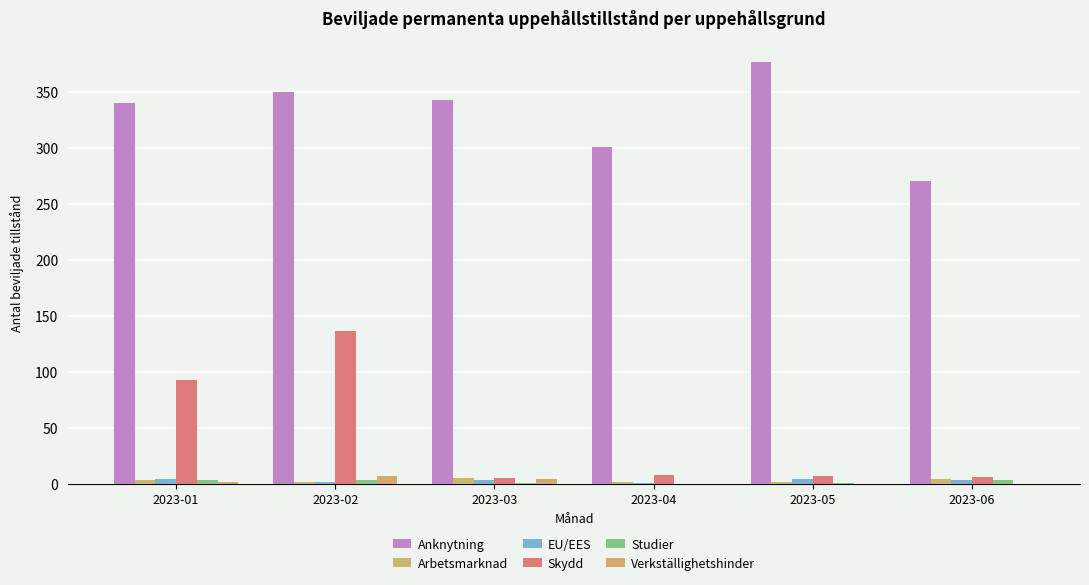

What is the average value of the EU/EES series?

3